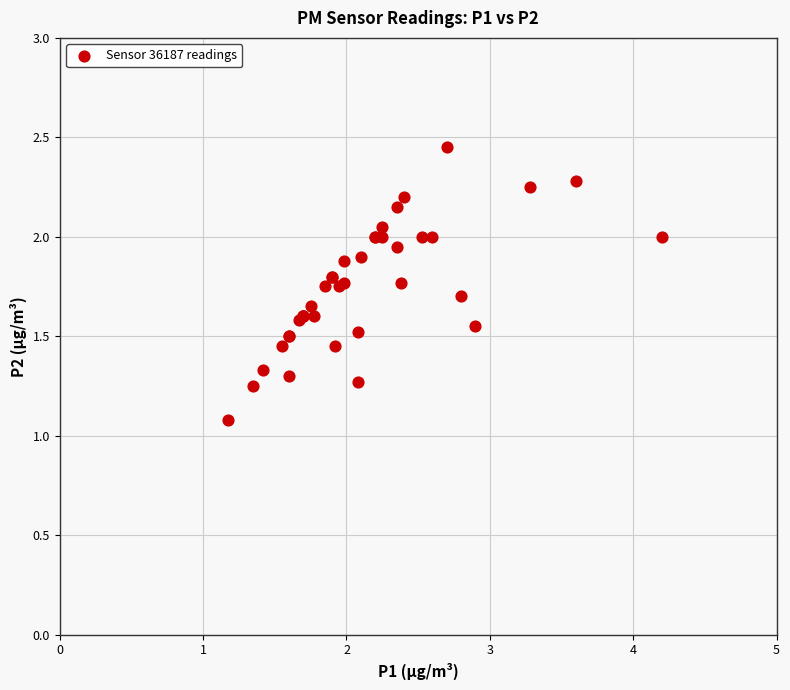

What Y value in the scatter plot is closest to 1?

1.1